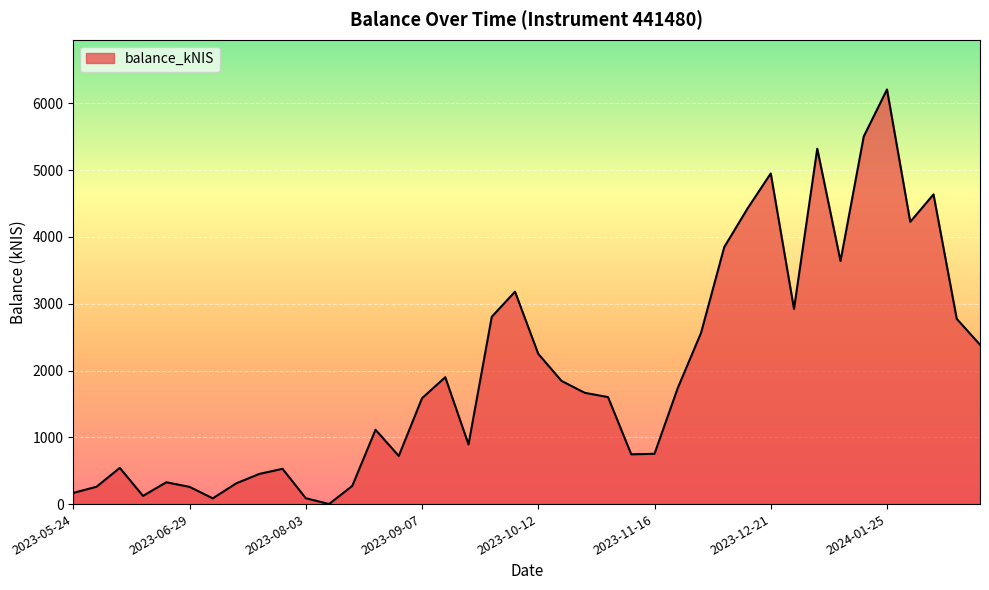

True or false: there are more than 0 points higher than both neighbors.

True